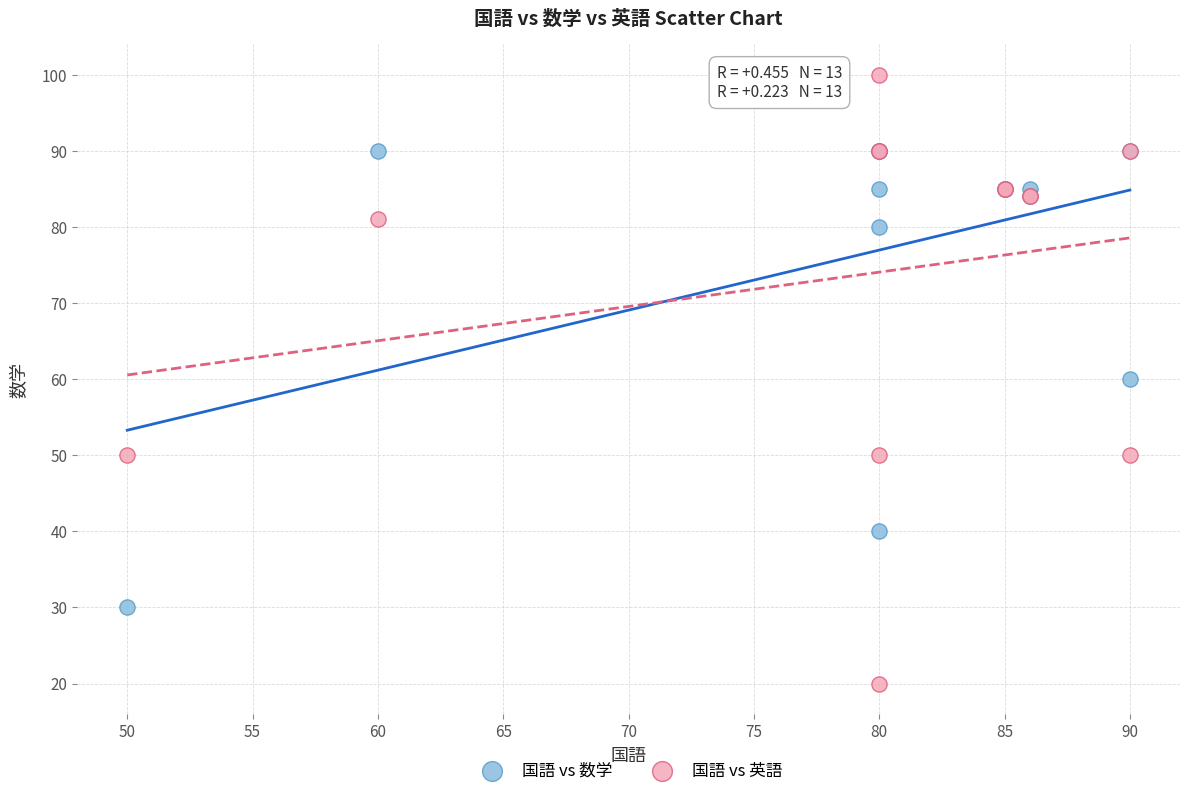

Which series contains the highest Y value?

国語 vs 英語